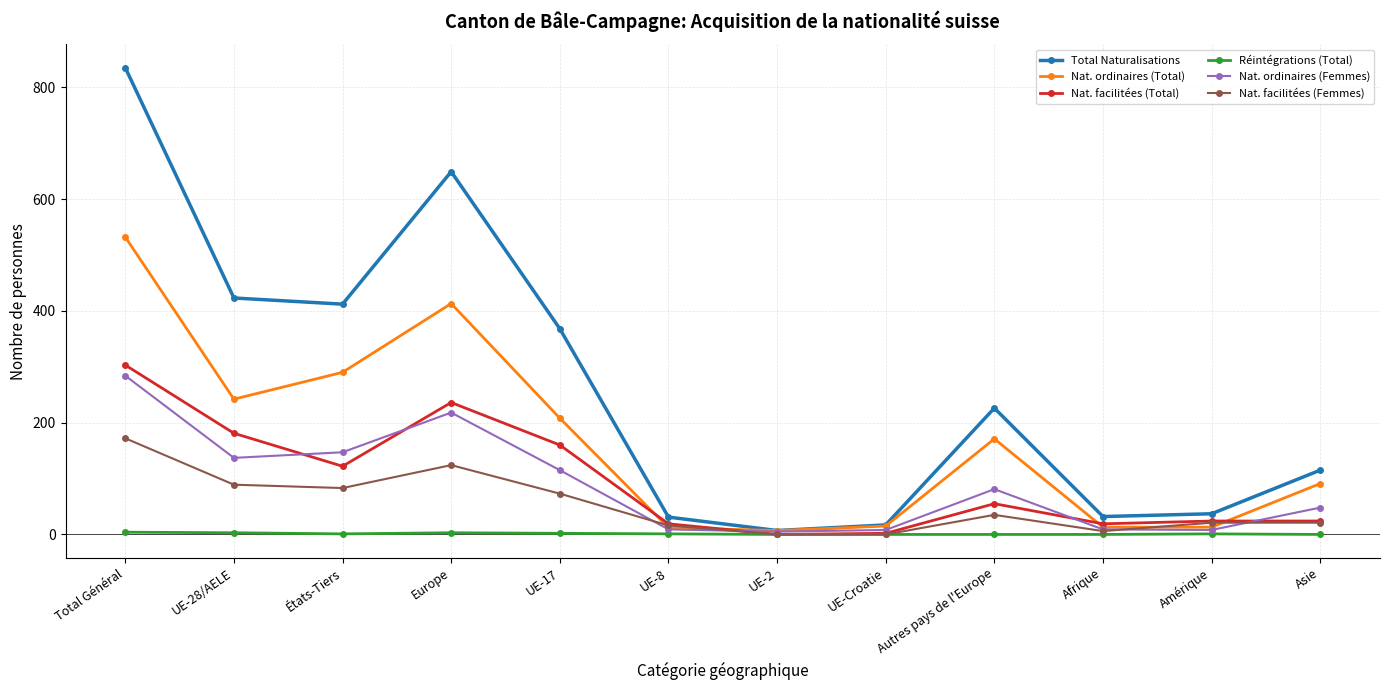

Is this an area chart (filled region under the line)?

No